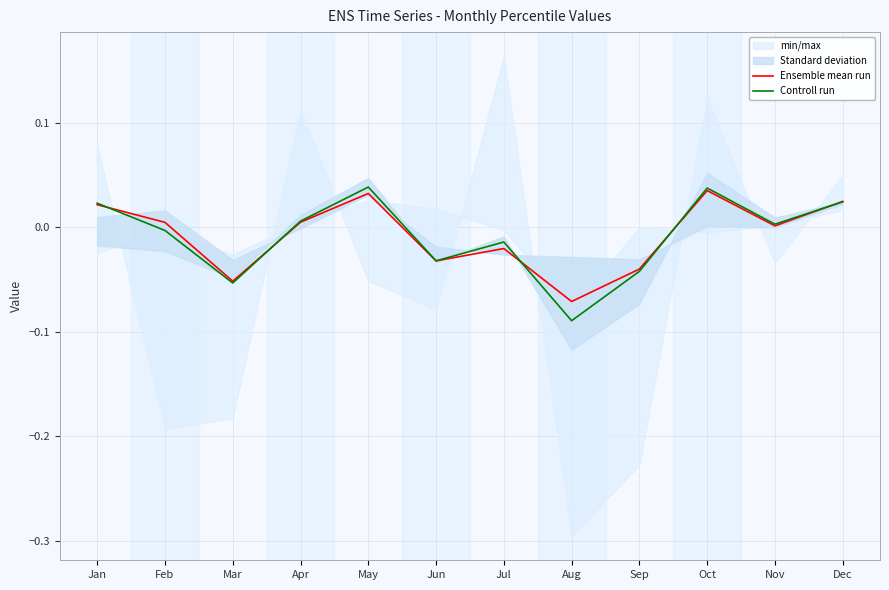

Which has a higher value, Jan or Apr?

Jan